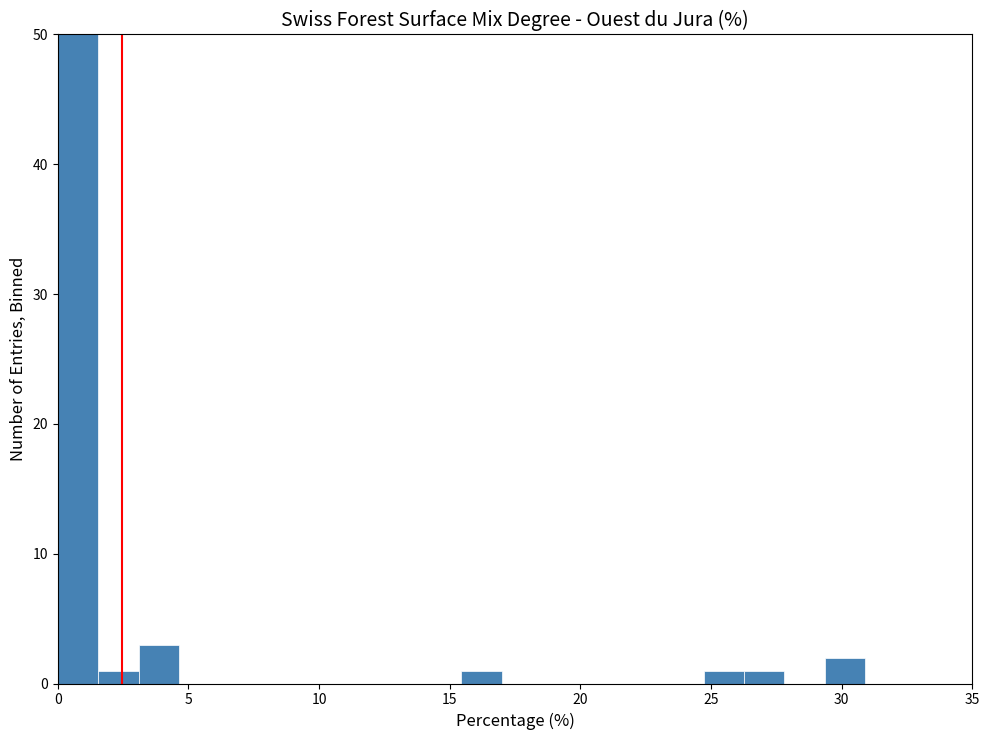

Around what value on the x-axis is the tallest bar? Give the approximate position of its centre, as read against the axis.

1.0